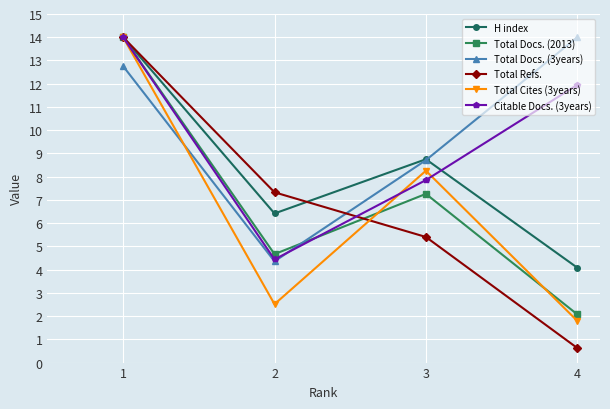

Reading left to right, what are all the values shown in this chart?

H index: 1=14.0	2=6.4	3=8.8	4=4.1
Total Docs. (2013): 1=14.0	2=4.7	3=7.3	4=2.1
Total Docs. (3years): 1=12.8	2=4.4	3=8.7	4=14.0
Total Refs.: 1=14.0	2=7.3	3=5.4	4=0.6
Total Cites (3years): 1=14.0	2=2.5	3=8.3	4=1.8
Citable Docs. (3years): 1=14.0	2=4.4	3=7.9	4=12.0